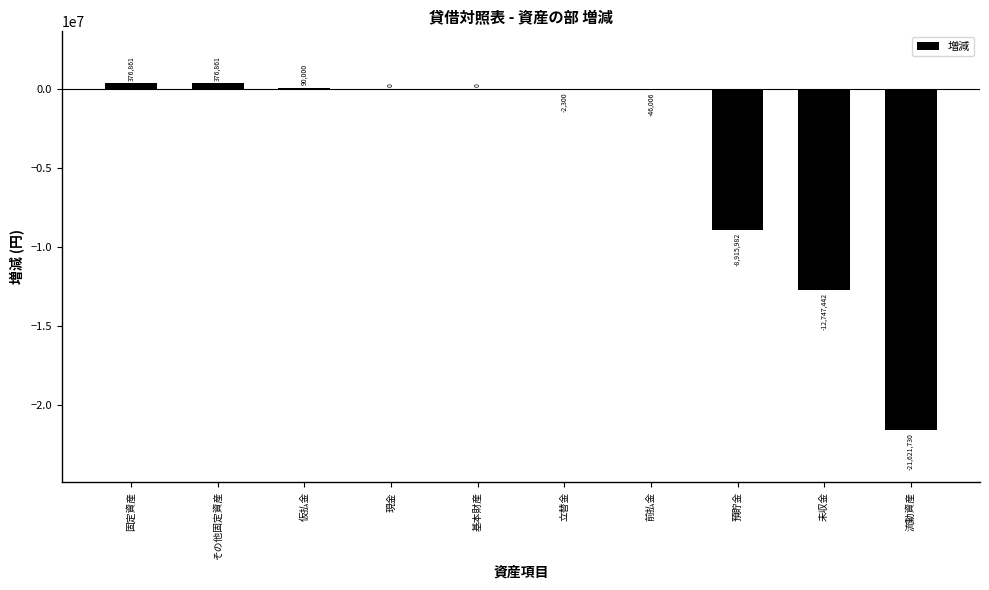

What is the maximum value shown in the chart?

376861